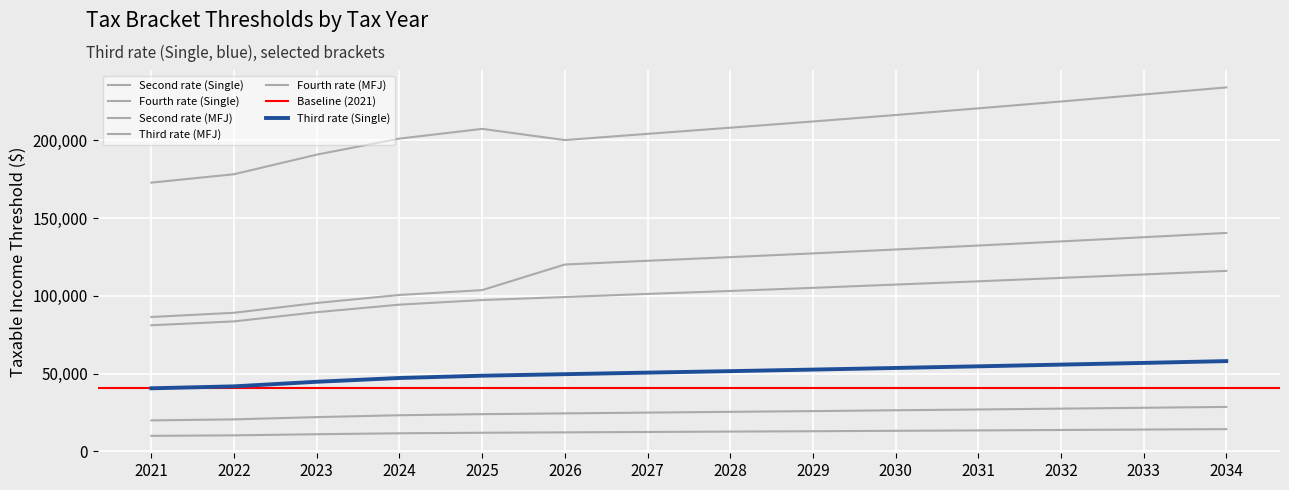

What is the value of the Fourth rate (Single) point at the 7th from the left?

122500